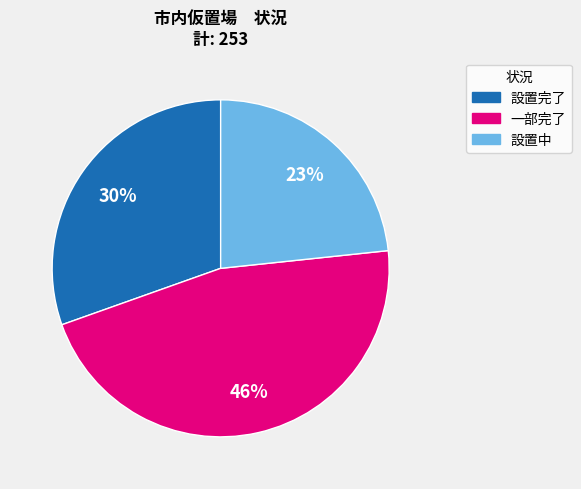

To the nearest percent, what is the average slice percentage?

33%